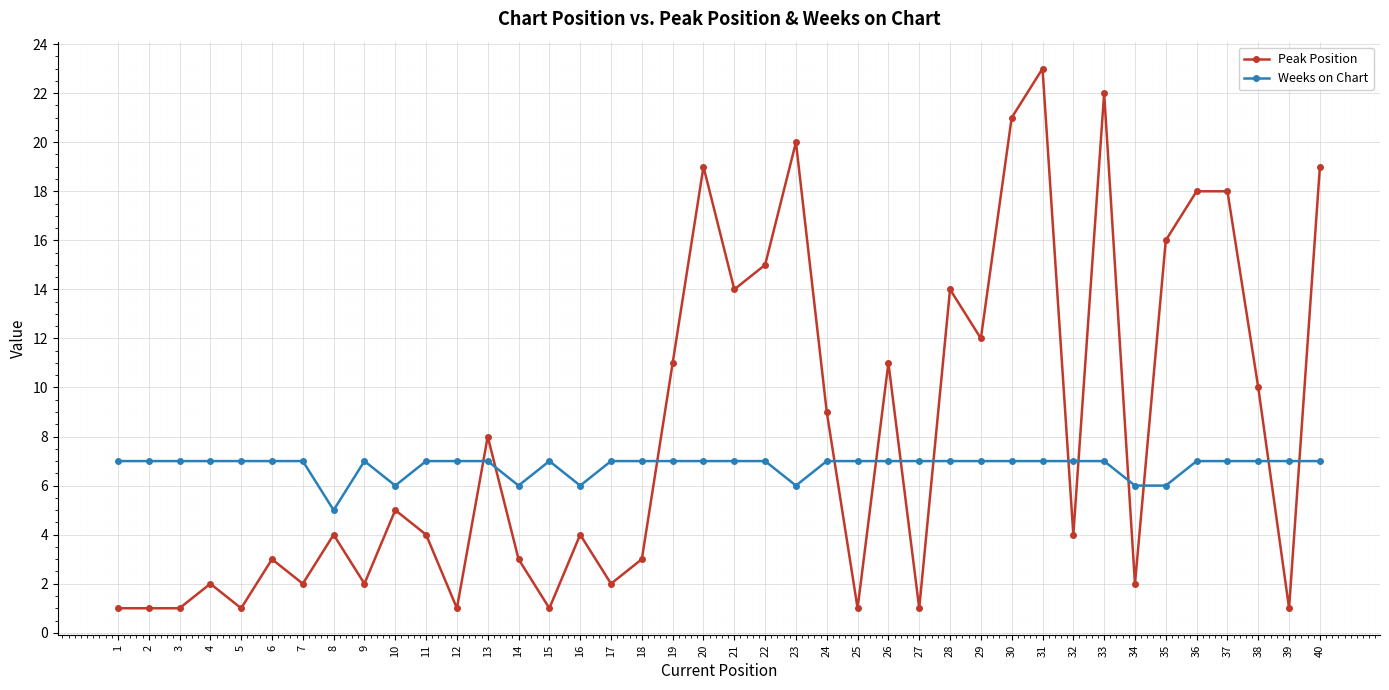

At which label does Peak Position reach its peak?

31